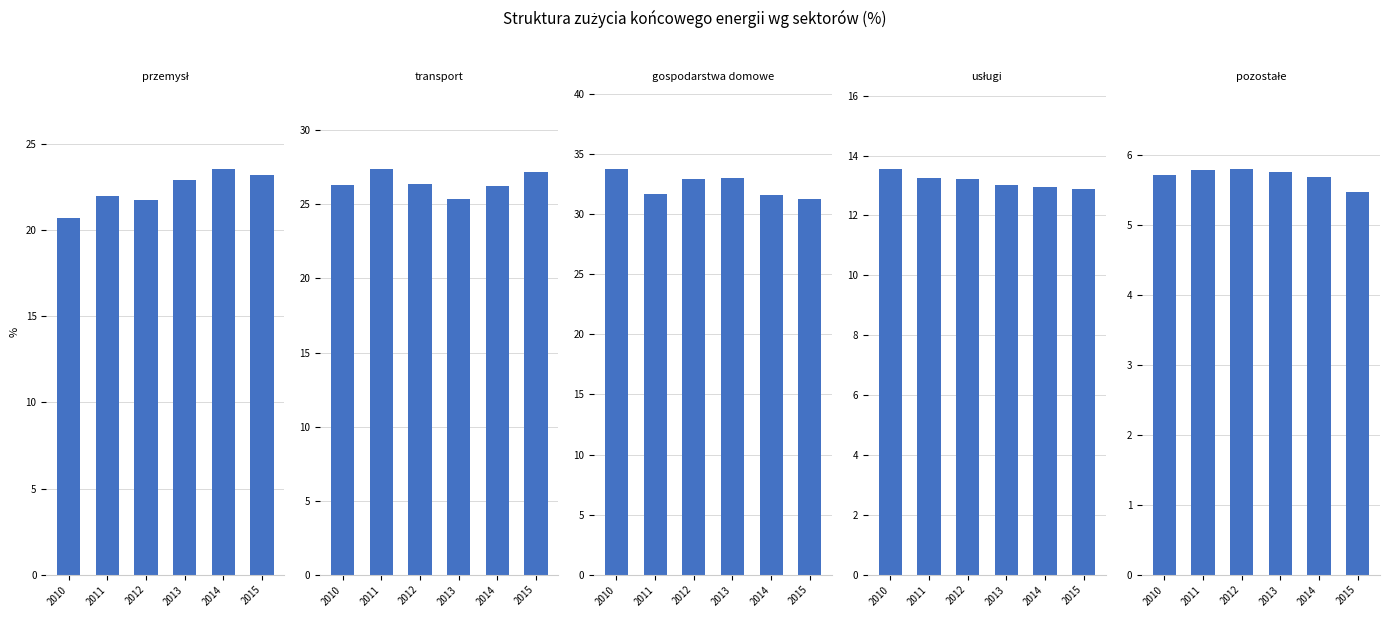

Which has a higher value, 2014 or 2012?

2014